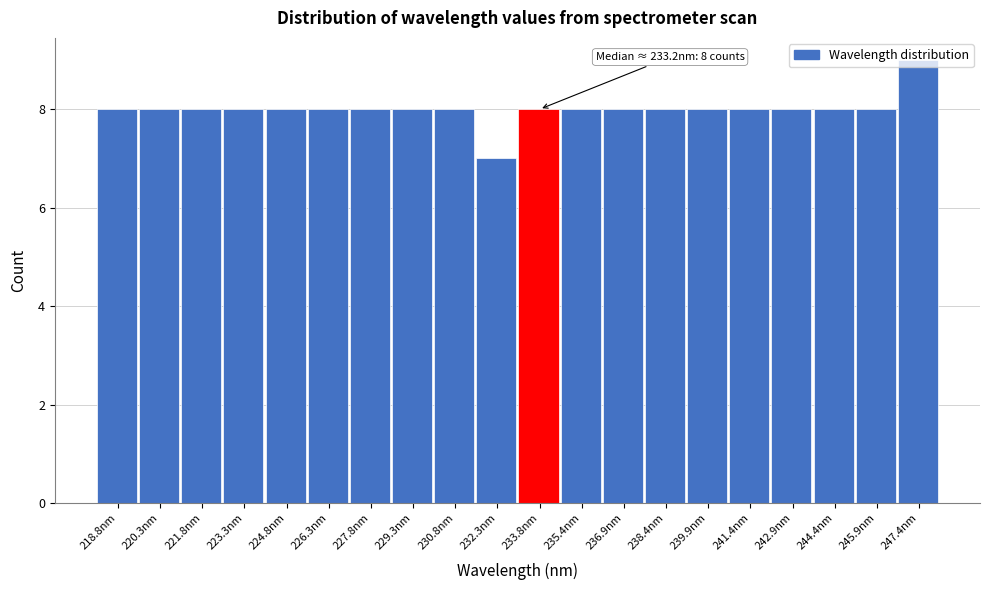

Over which range of the x-axis is the bar tallest?

246.6 to 248.2